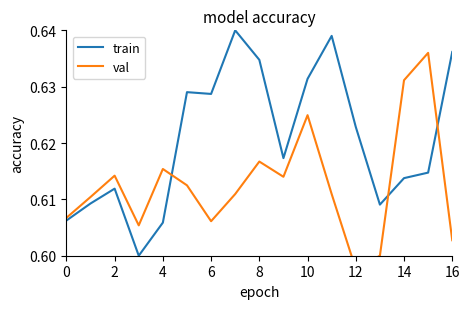

Between 12 and 14, which series saw the biggest shift?

val